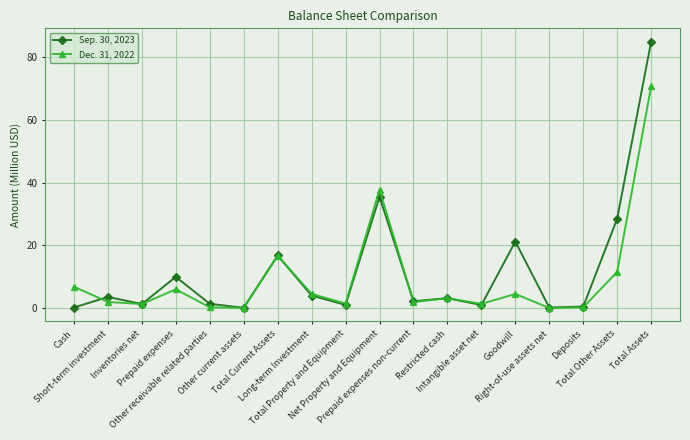

Between which two adjacent categories do Sep. 30, 2023 and Dec. 31, 2022 first intersect?

Cash and Short-term investment